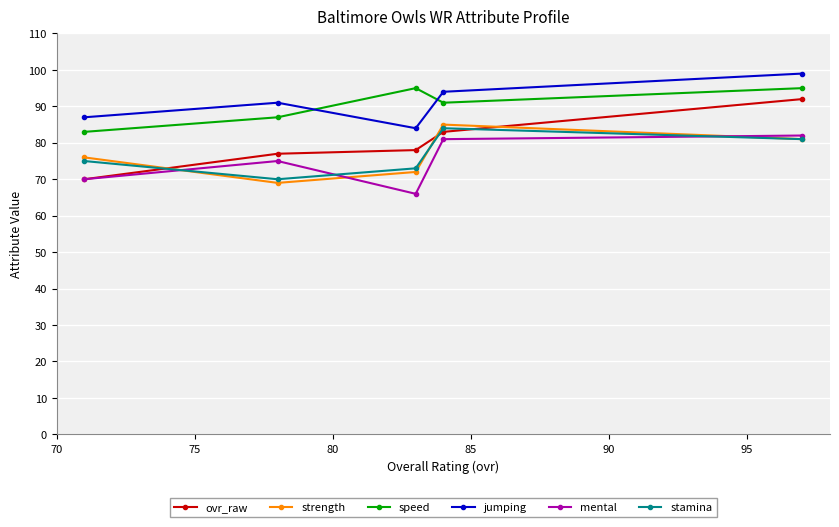

How many data points in mental are above 75?

2